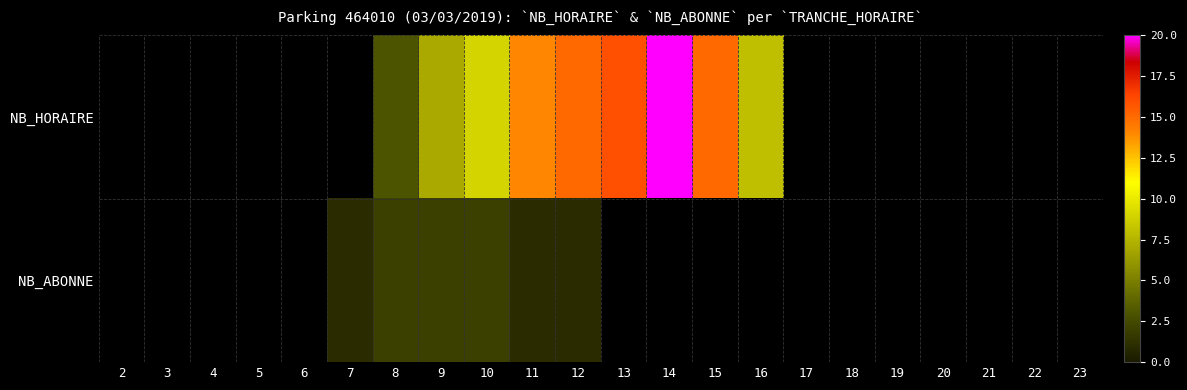

Which category has the highest value across all series?

14